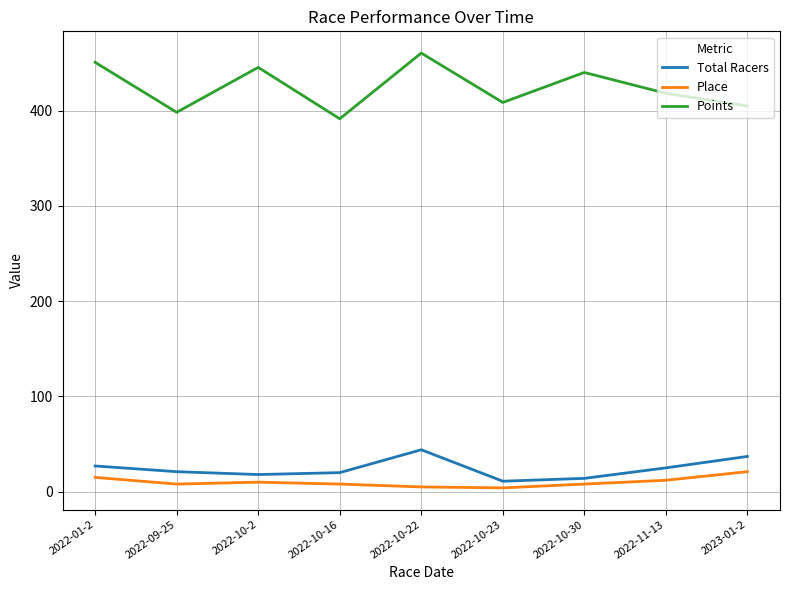

In Place, how many points are lower than both neighbors (excluding endpoints)?

2